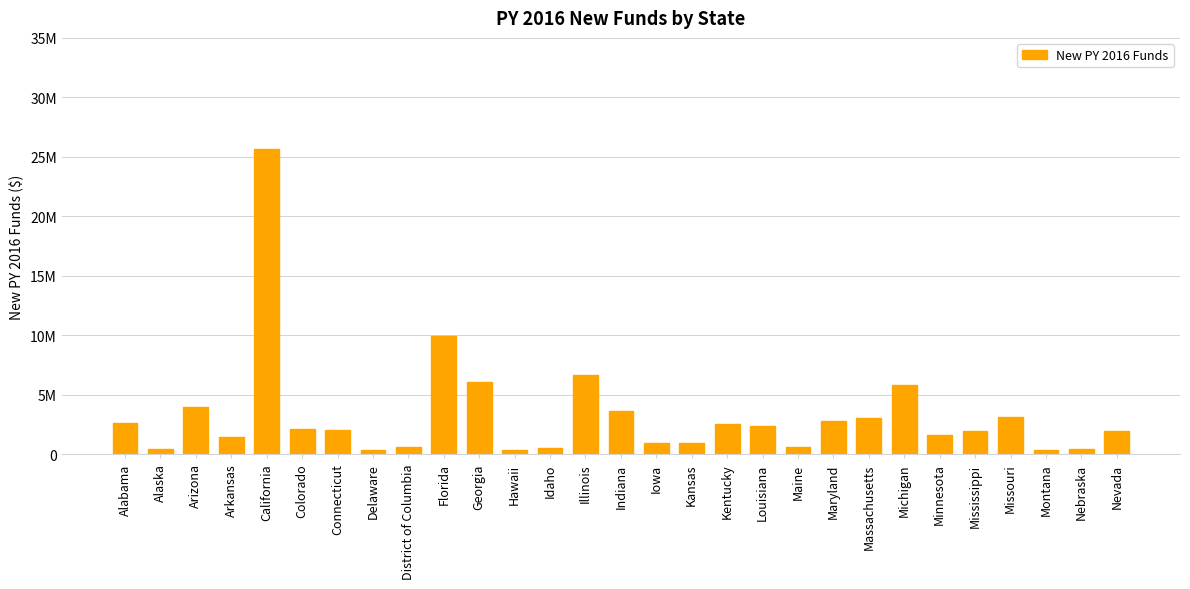

What is the value of the 24th bar from the left?

1605487